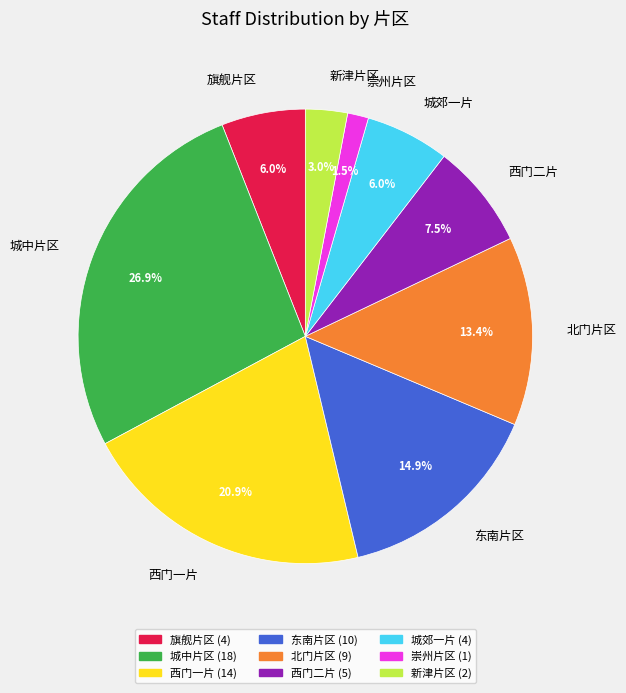

Is it true that 东南片区 is 1% of the pie?

False